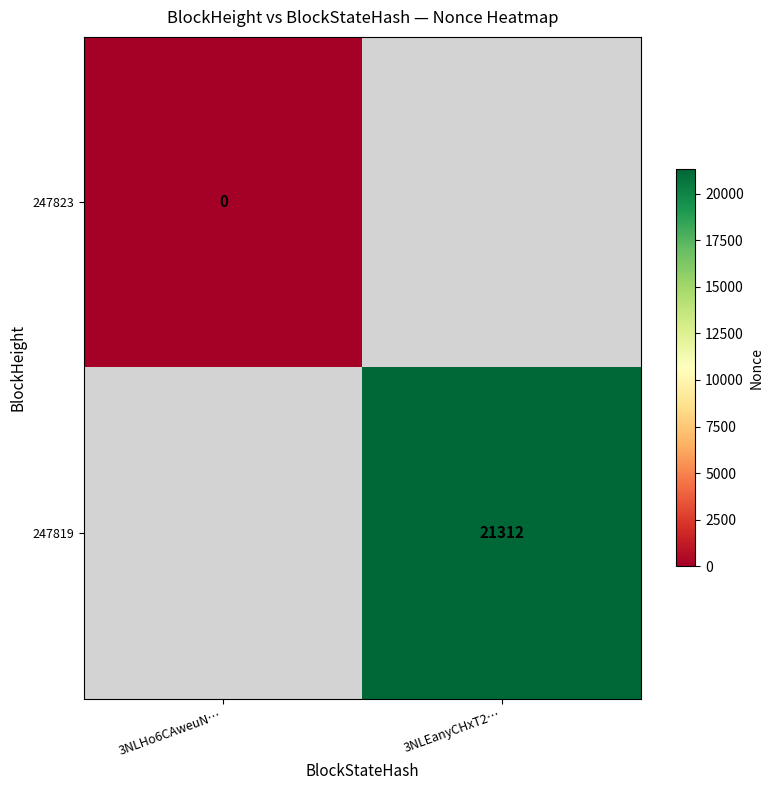

How many distinct data groups are displayed?

2